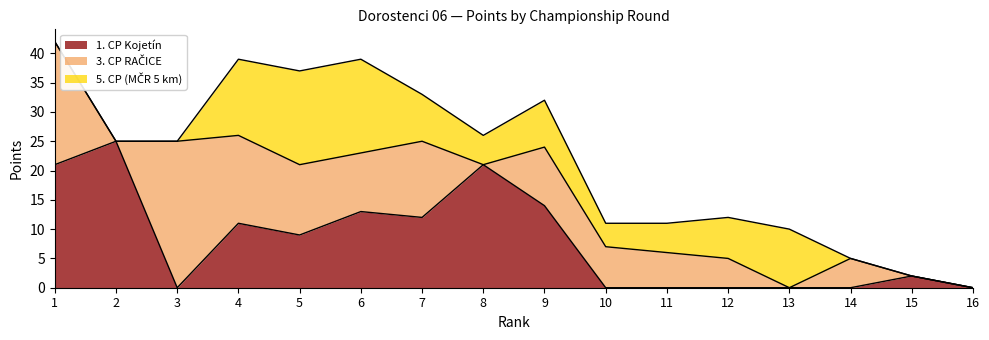

Rank the series by their maximum value, from lowest to highest.

CP5_points, CP1_points, CP3_points